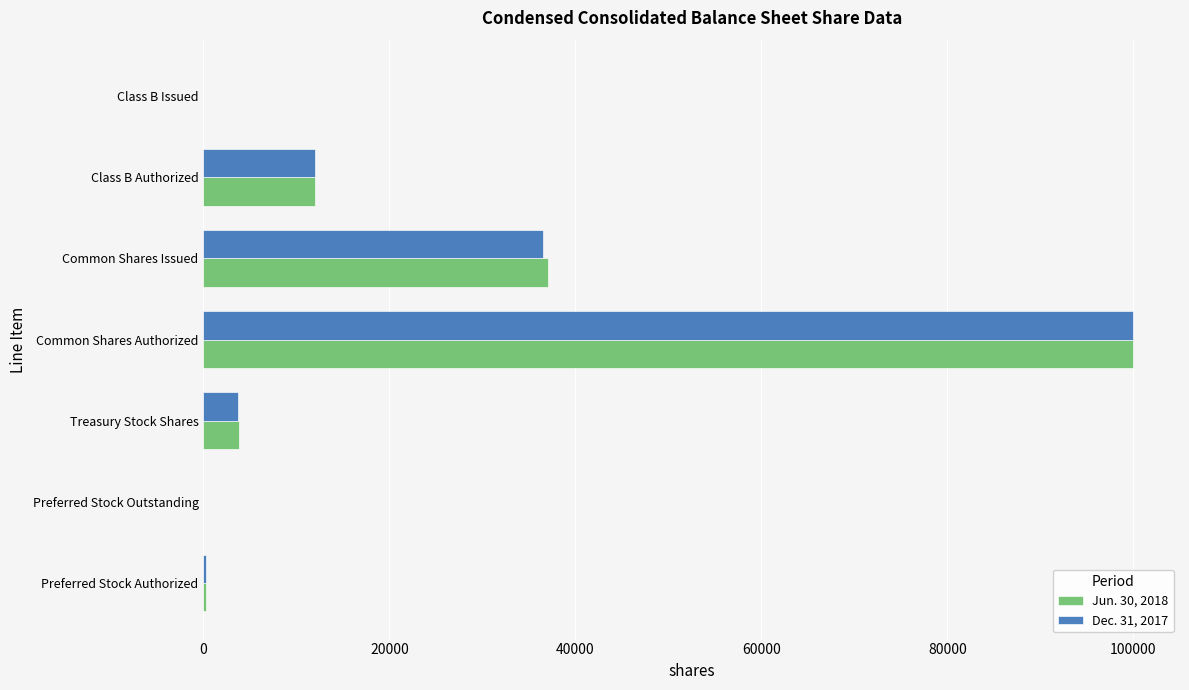

What is the total value across all series at Common Shares Issued?

73598